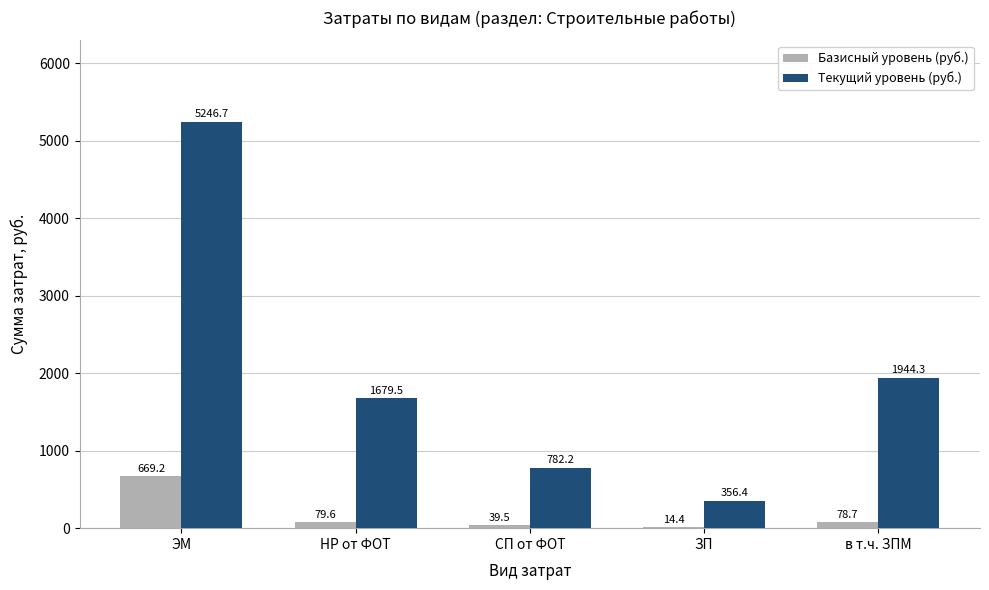

What is the greatest value displayed?

5246.7